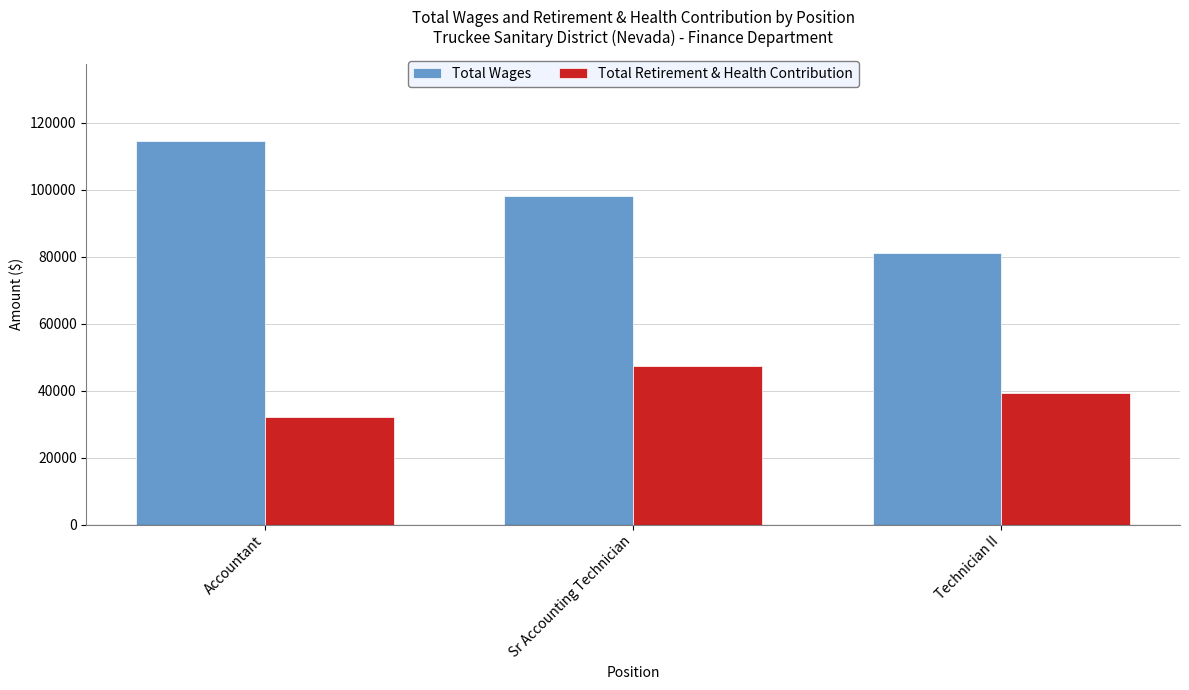

Count the Total Retirement & Health Contribution values in the range 32240 to 47385.

3